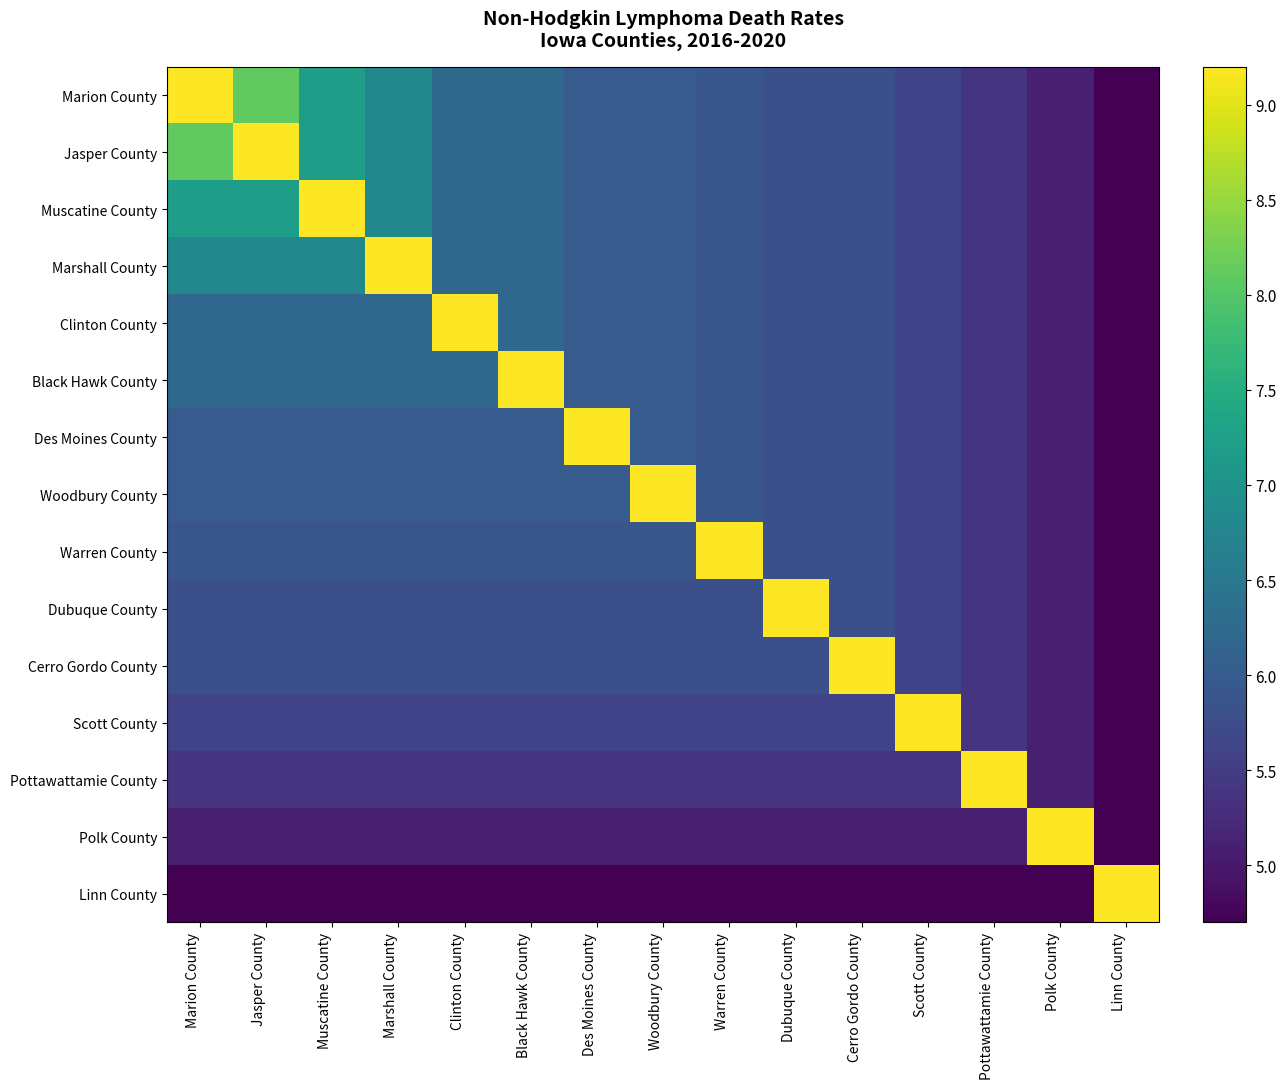

At how many categories does at least one series exceed 5?

15